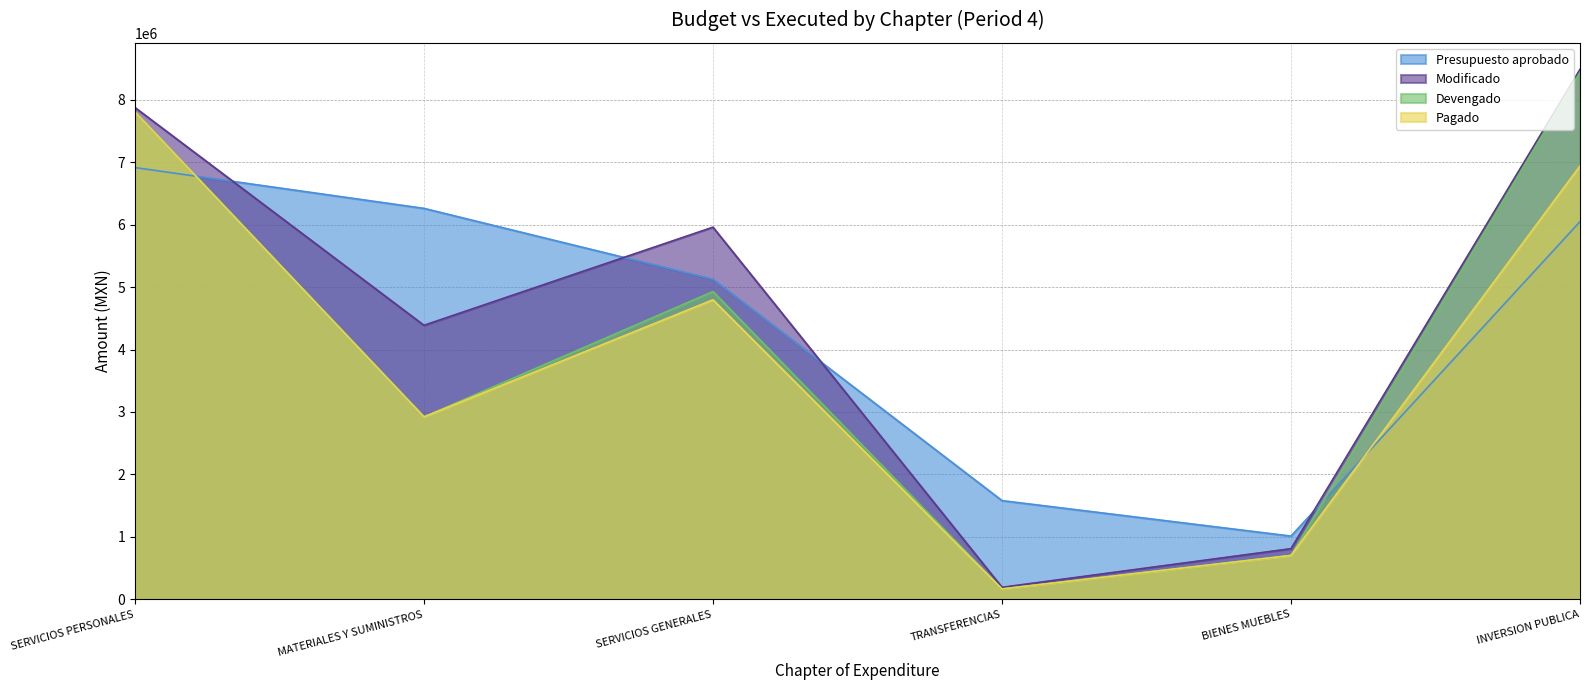

Rank the series at SERVICIOS GENERALES from lowest to highest value.

Pagado, Devengado, Presupuesto aprobado, Modificado